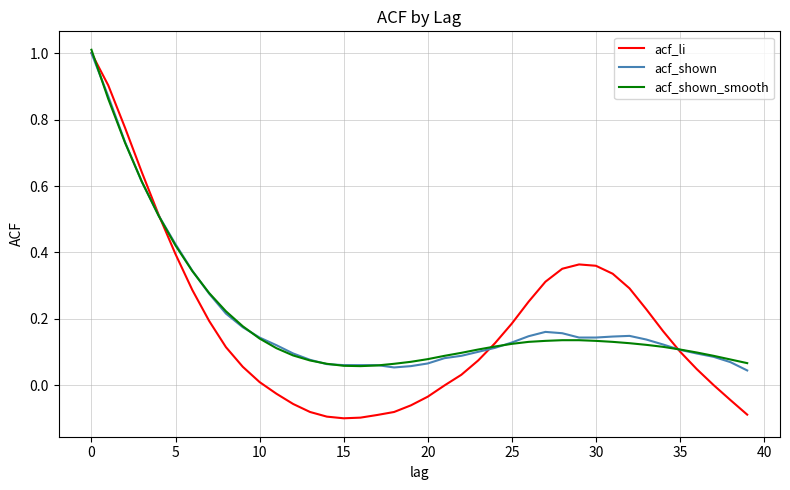

What is the greatest value displayed?

1.0